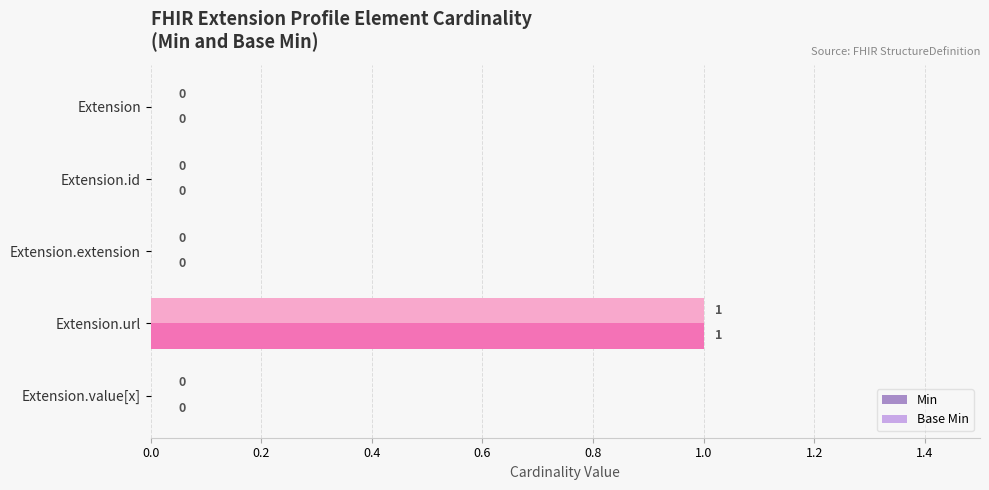

Which category has the highest value in the Min series?

Extension.url